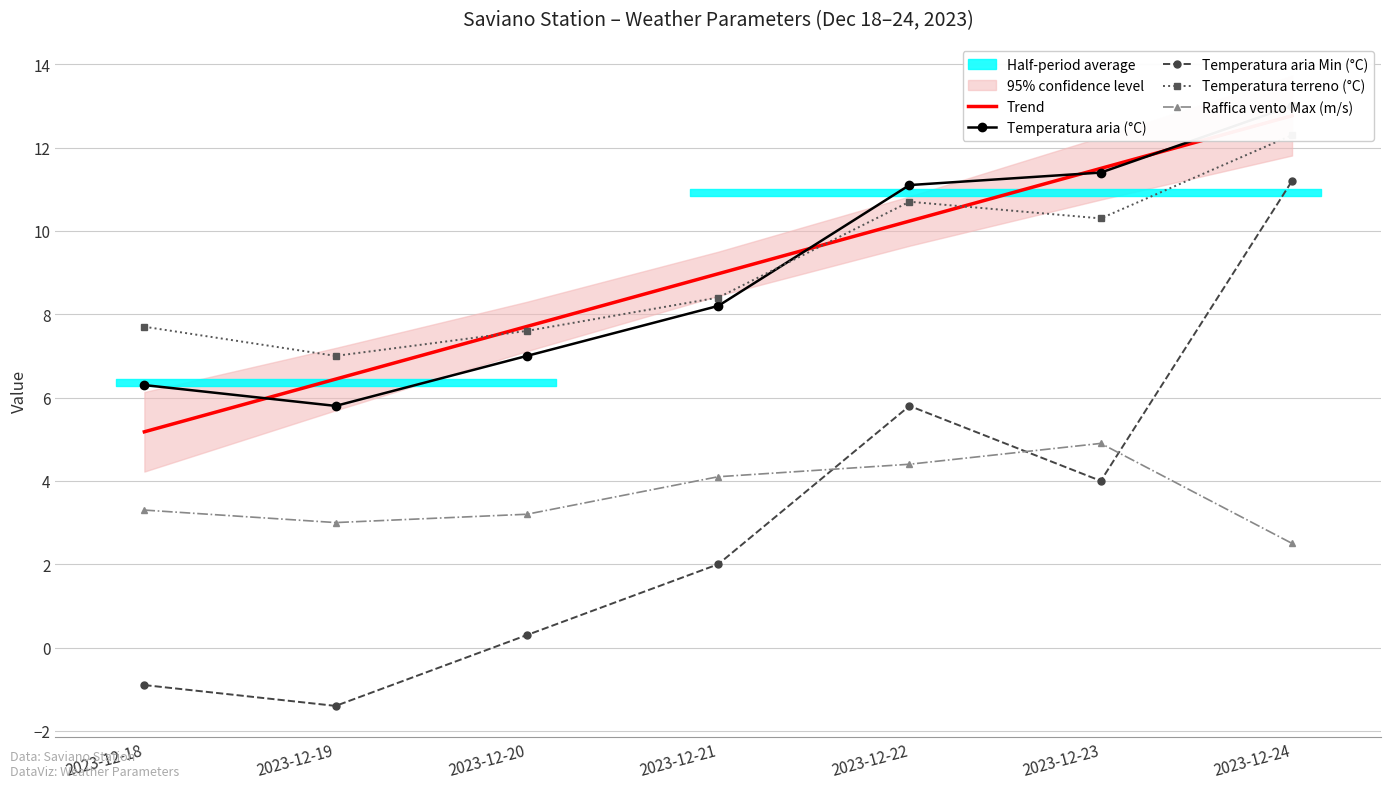

Between which two adjacent categories do Trend and Temperatura terreno (°C) first intersect?

2023-12-19 and 2023-12-20